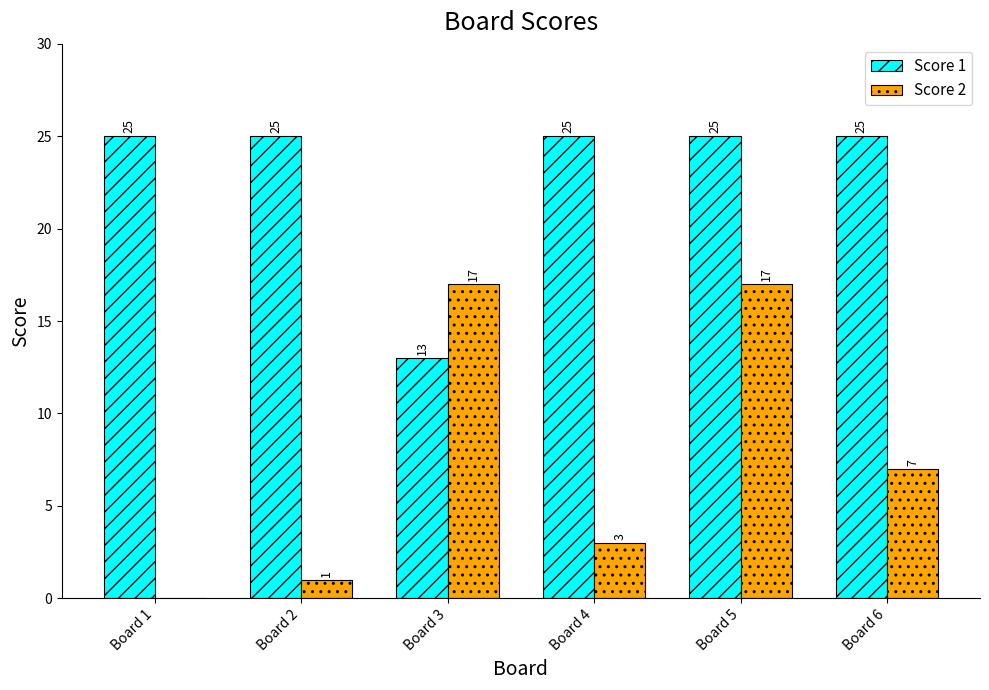

What is the sum of all Score 1 values?

138